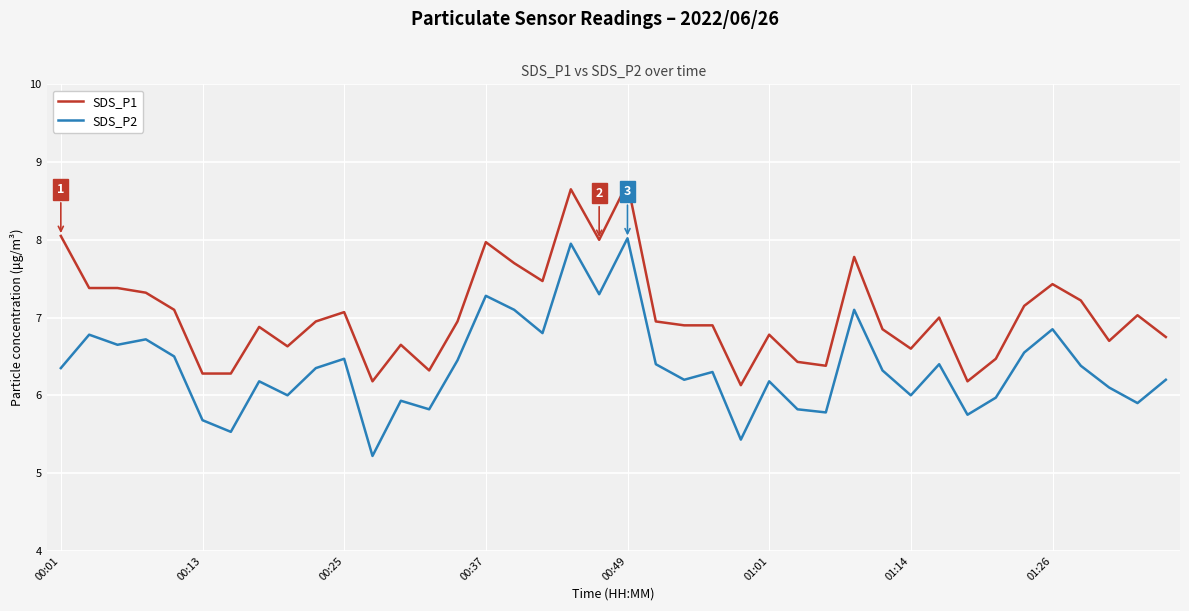

True or false: SDS_P1 has more than 1 points higher than both neighbors.

True